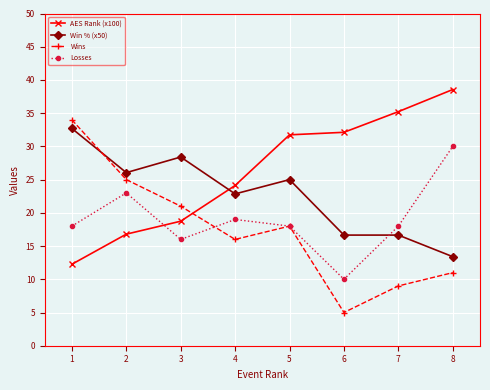

Between which two adjacent categories do Win % (x50) and Losses first intersect?

6 and 7